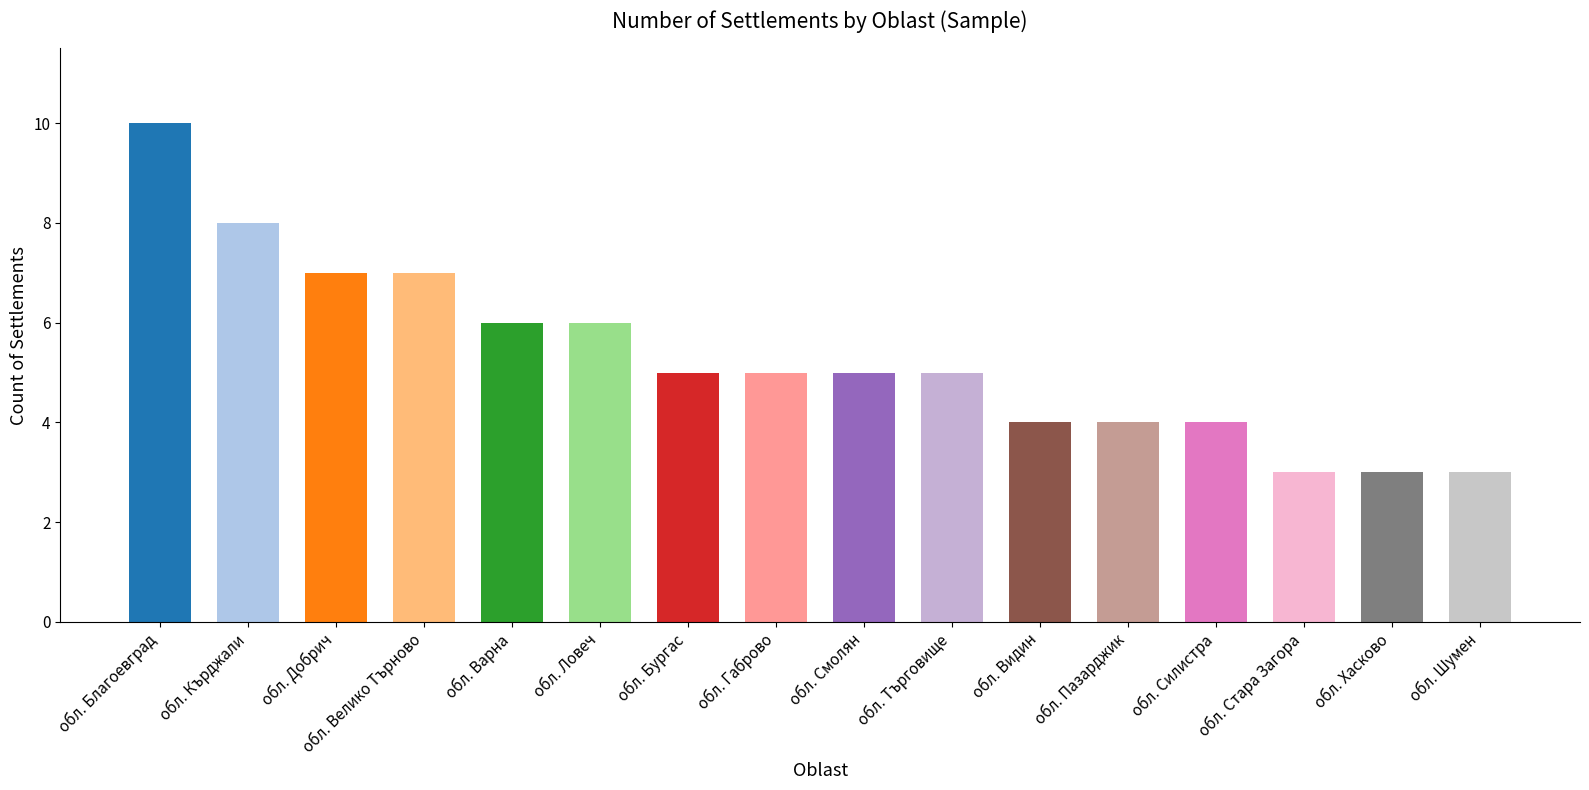

What is the label of the 12th bar from the left?

обл. Пазарджик